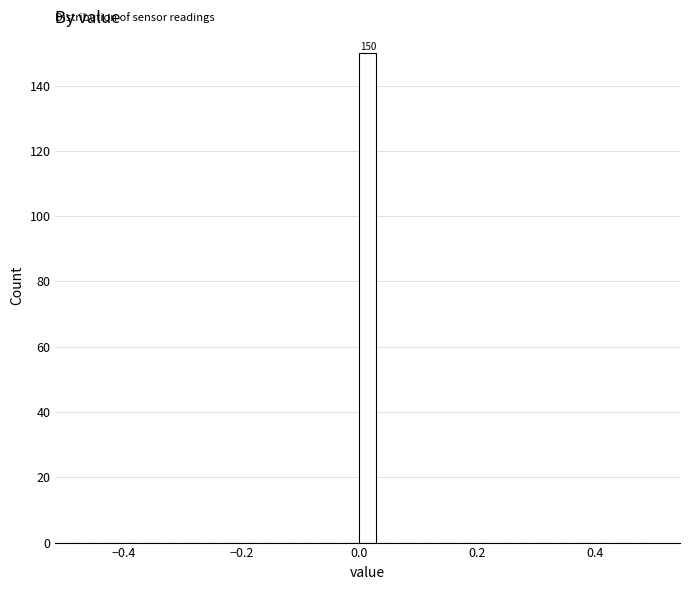

Around what value on the x-axis is the tallest bar? Give the approximate position of its centre, as read against the axis.

0.02